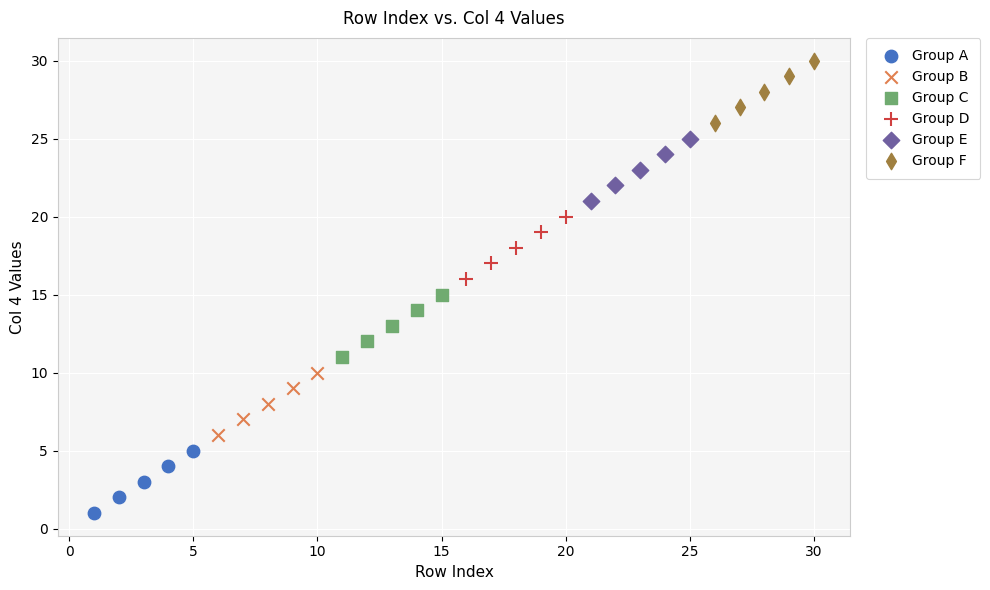

Which series contains the lowest Y value?

Group A